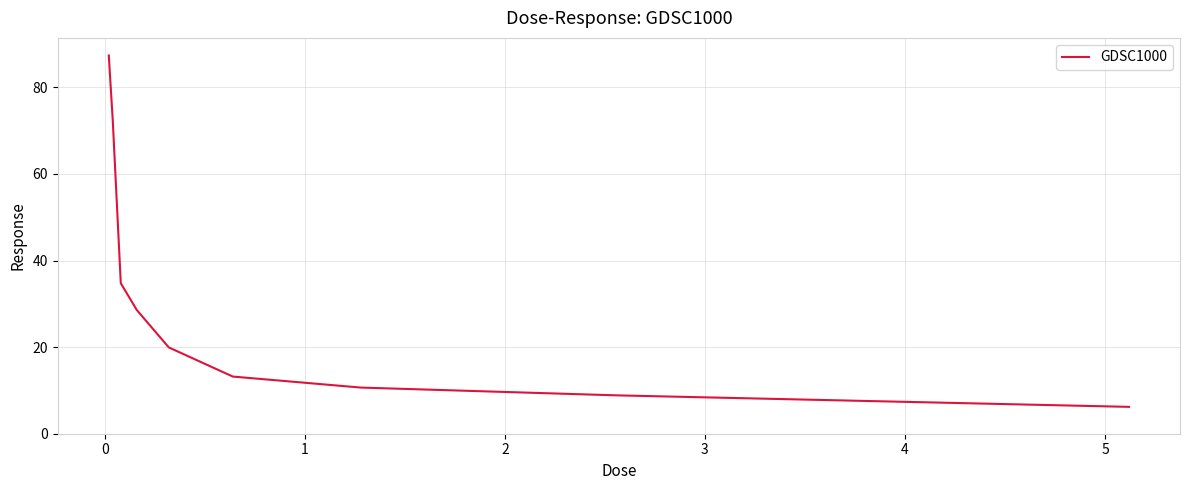

What is the minimum value shown in the chart?

6.2